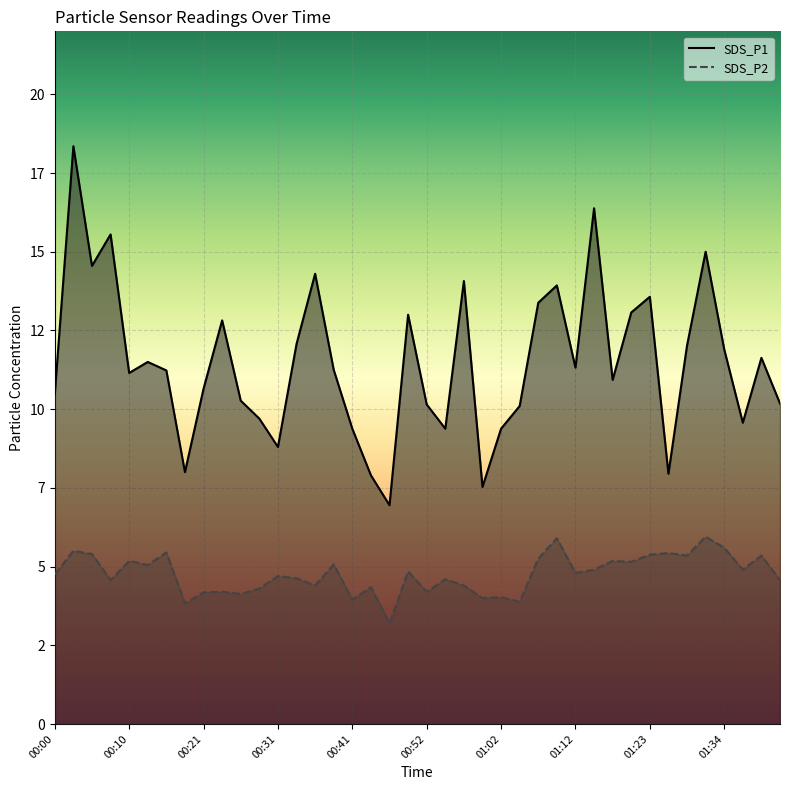

List the series in order of their peak value, highest first.

SDS_P1, SDS_P2